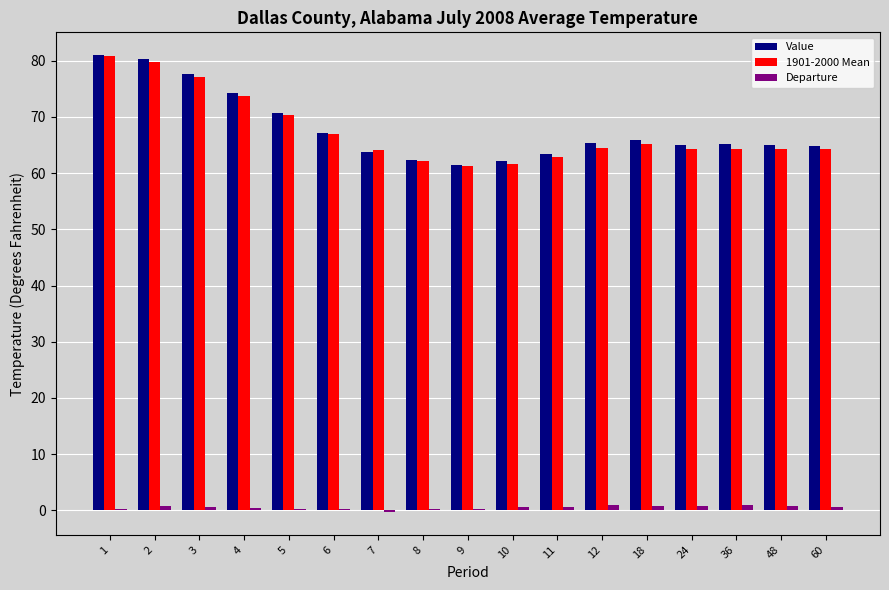

What is the greatest value displayed?

81.0